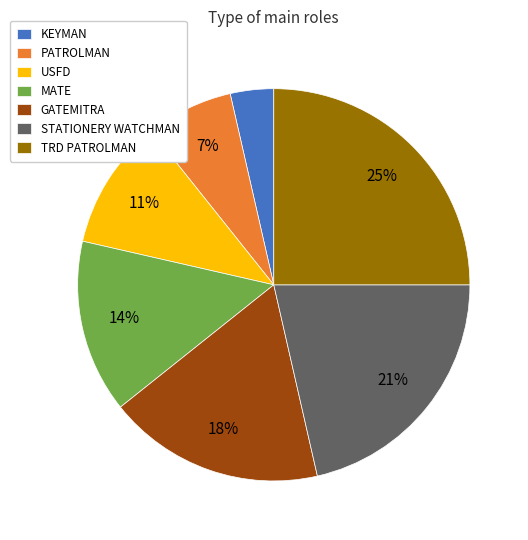

To the nearest percent, what percentage of the pie is STATIONERY WATCHMAN?

21%